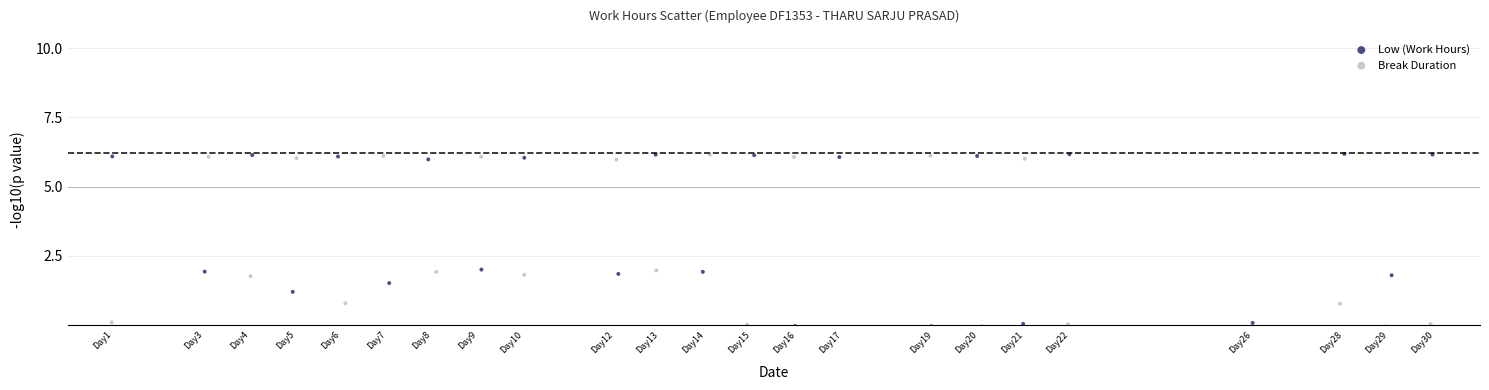

Which series has the largest Y range (max minus min)?

Low (Work Hours)